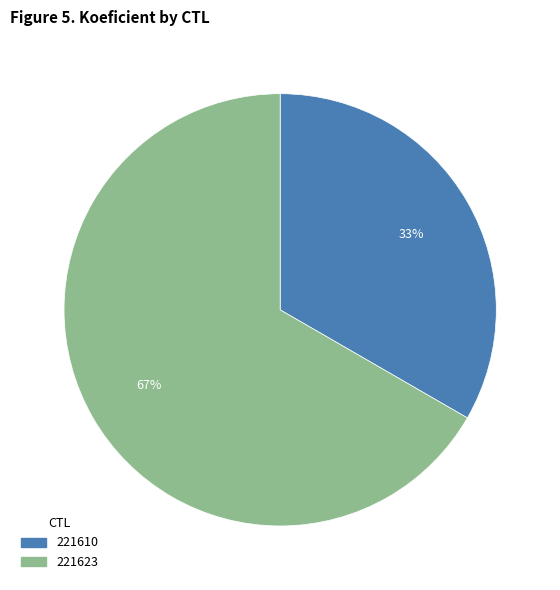

How many slices are in this pie chart?

2